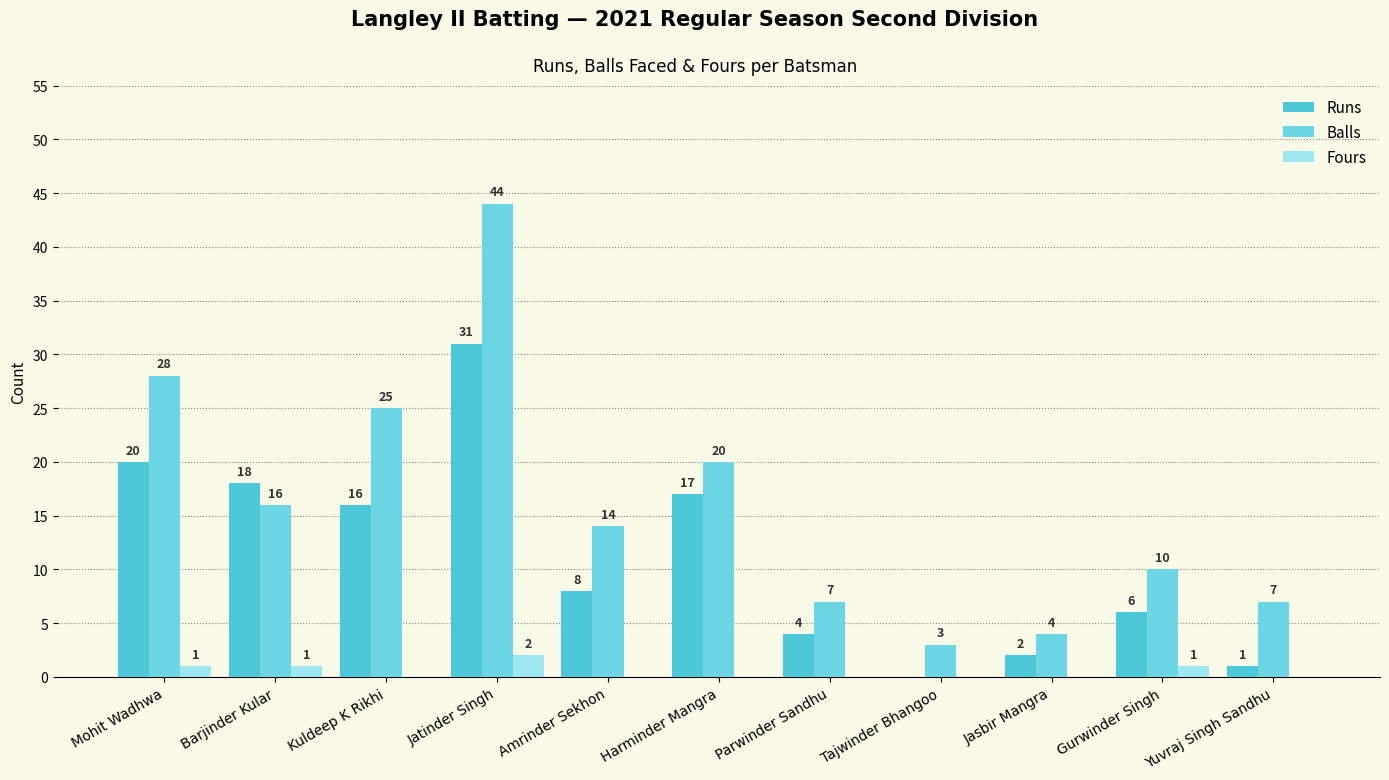

At which label does Fours reach its peak?

Jatinder Singh